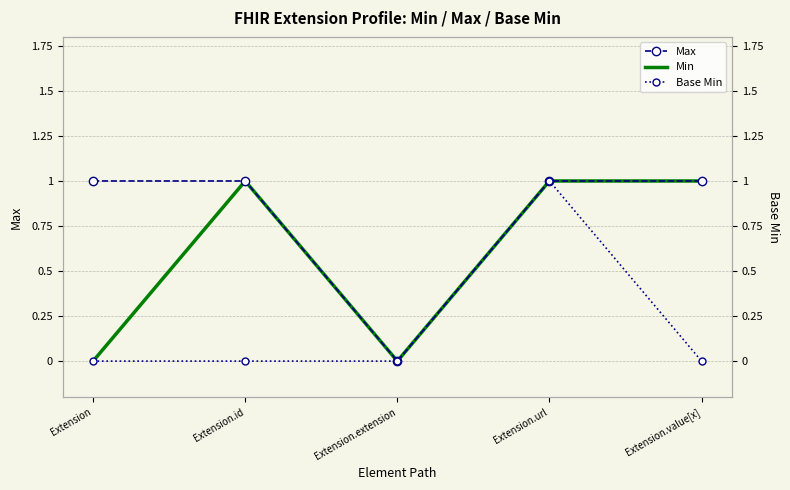

In Min, how many points are lower than both neighbors (excluding endpoints)?

1